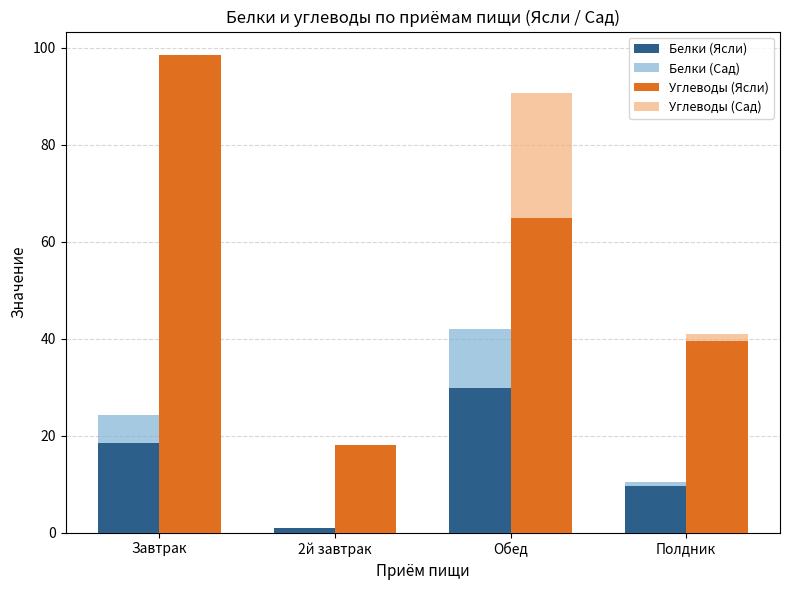

What is the greatest value displayed?

98.5